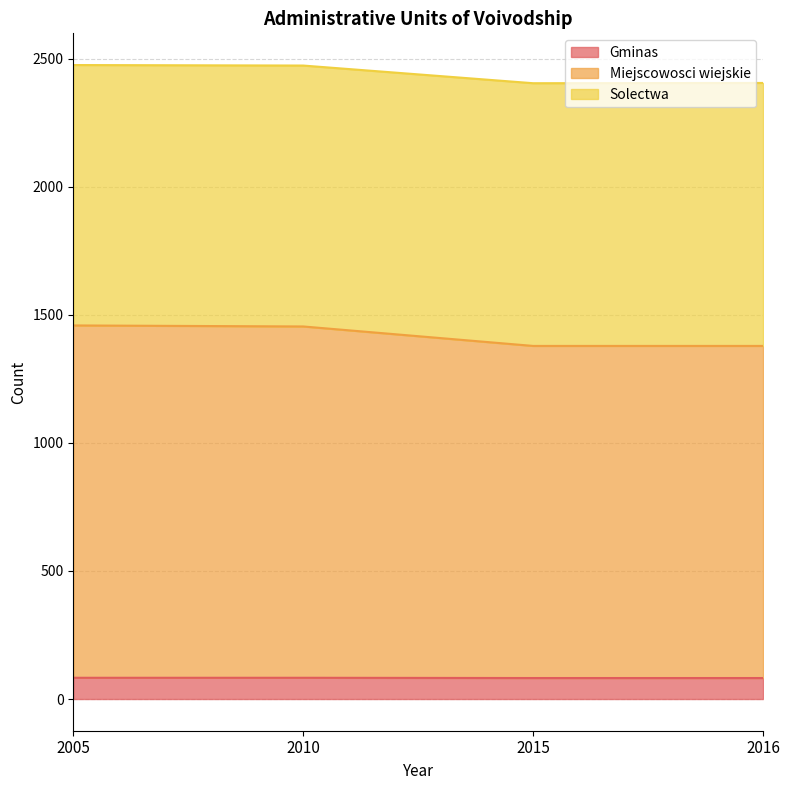

What is the difference between the maximum and second lowest values in the Miejscowosci wiejskie series?

80